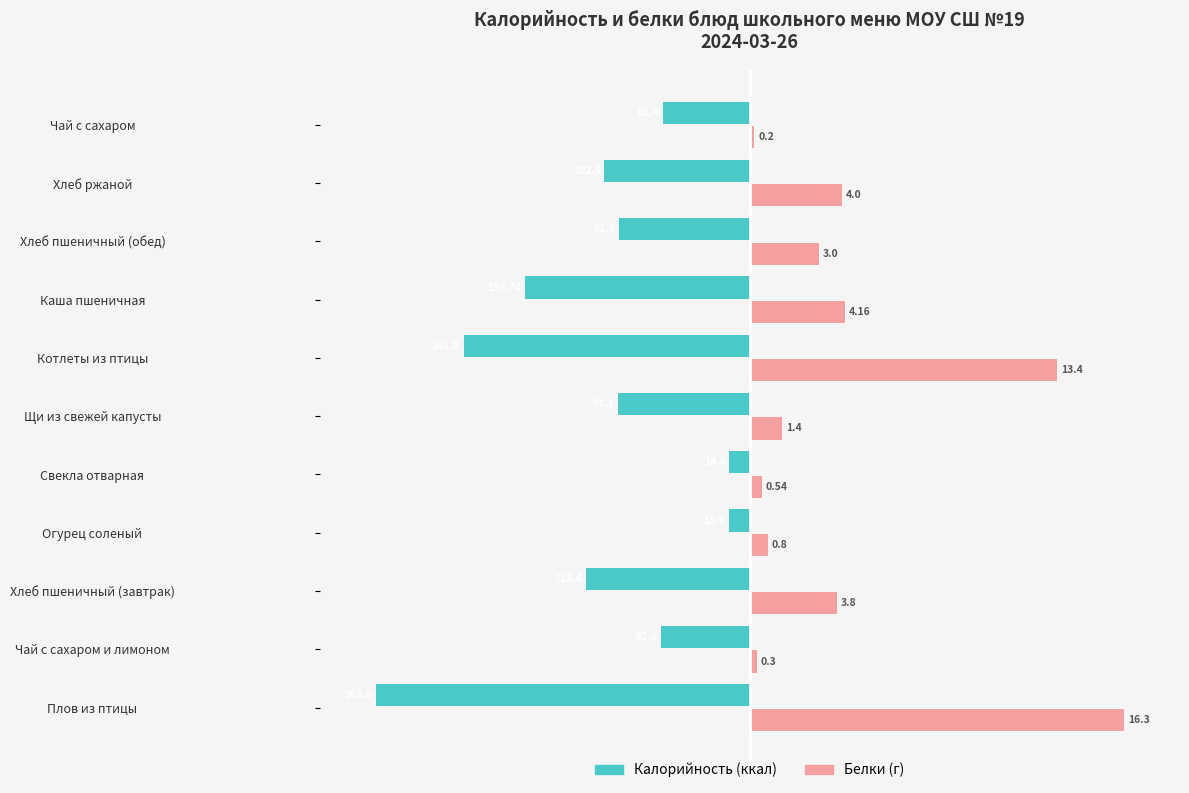

Is it true that Калорийность equals -0.1 at Хлеб пшеничный (обед)?

False